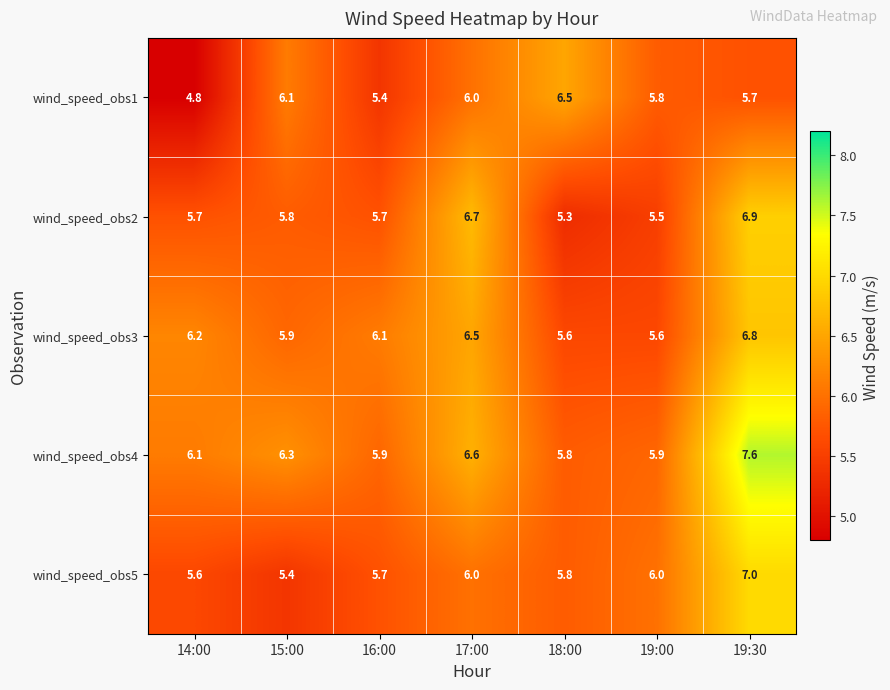

Where is wind_speed_obs3 nearest to the value 6?

15:00